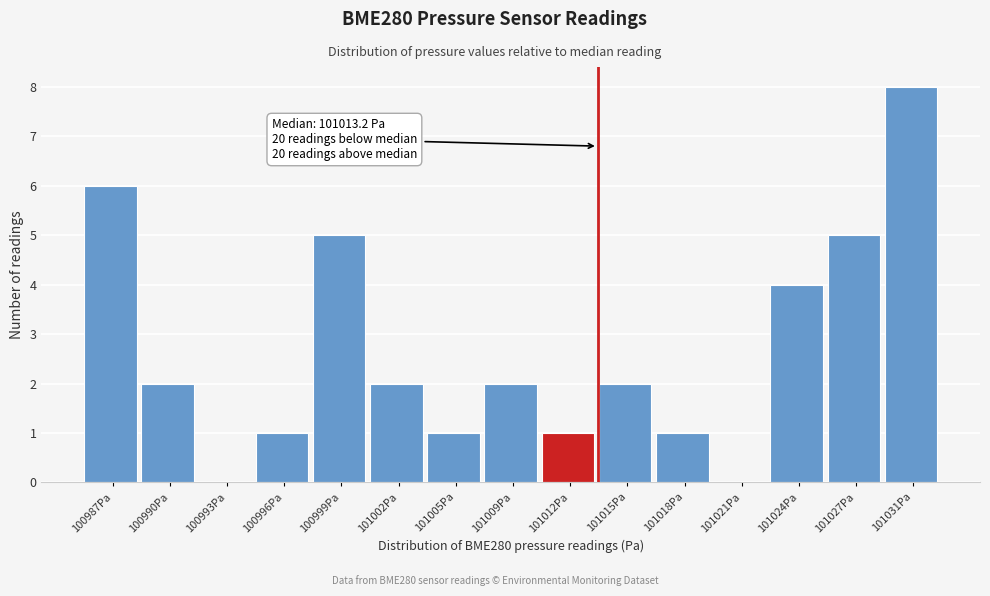

Over which range of the x-axis is the bar tallest?

101029.0 to 101032.0